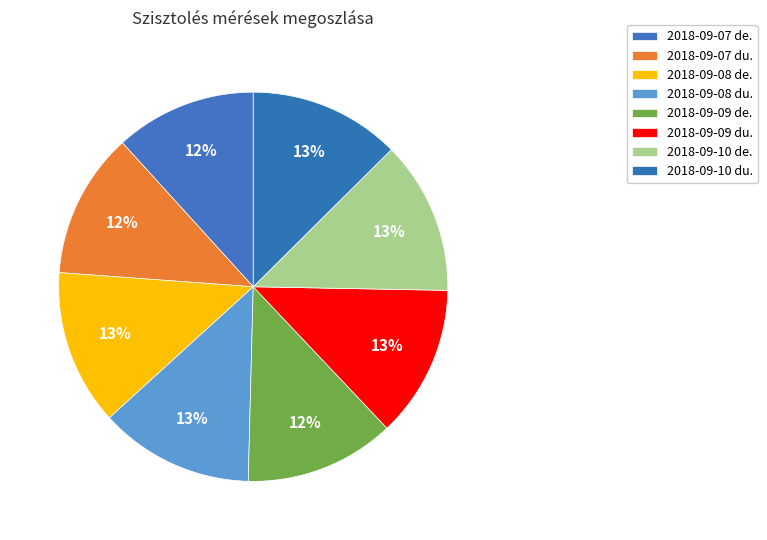

Is there a majority slice in this chart?

No